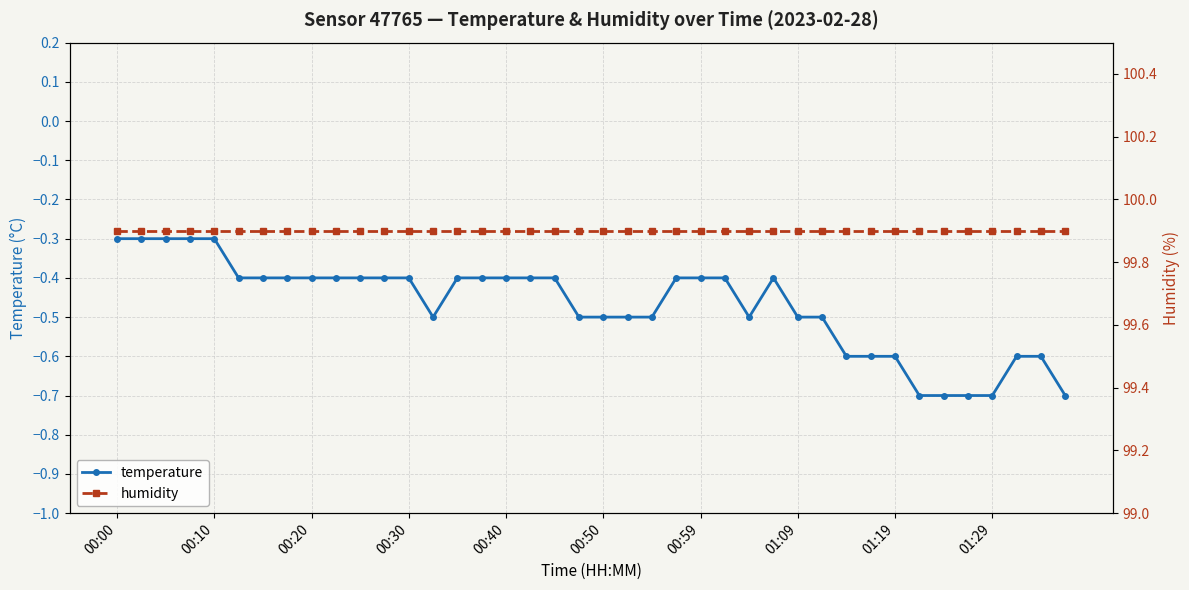

What is the value of the humidity point at the 29th from the left?

99.9